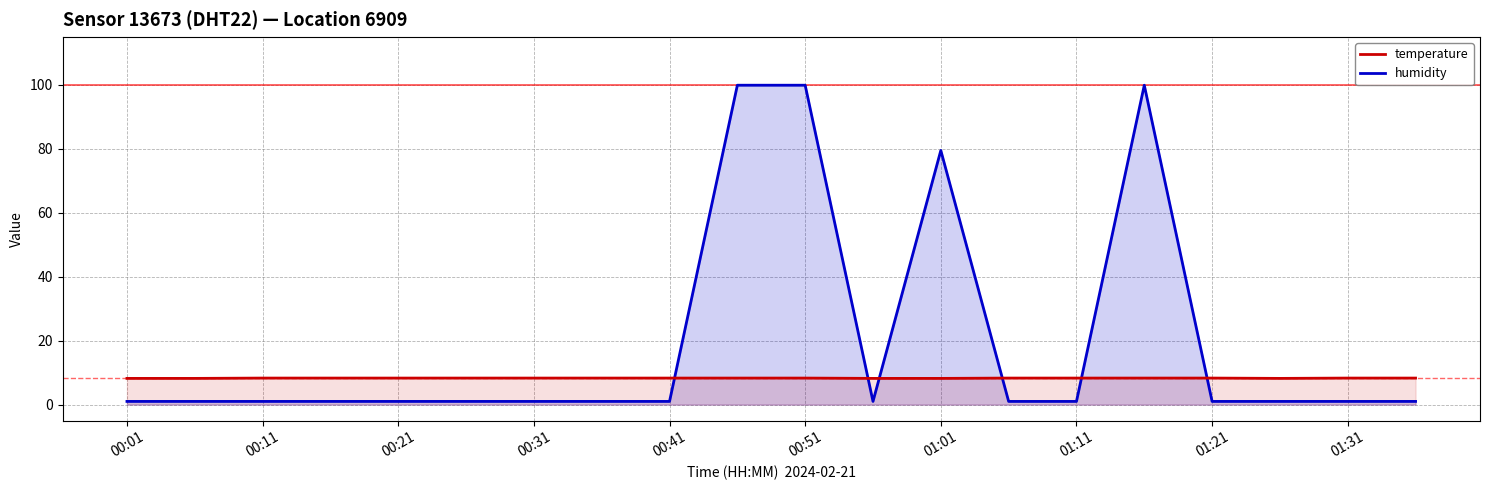

Count the number of data series in this chart.

2